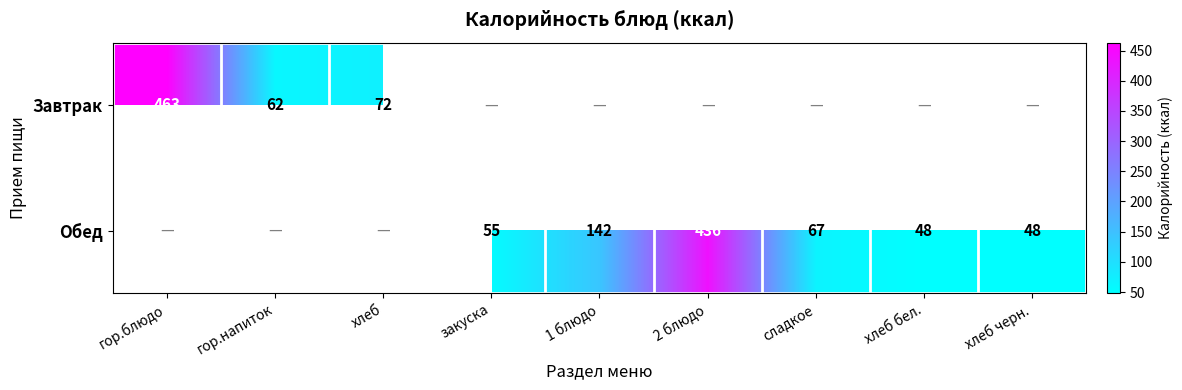

The value of Обед at 2 блюдо is 199. True or false?

False